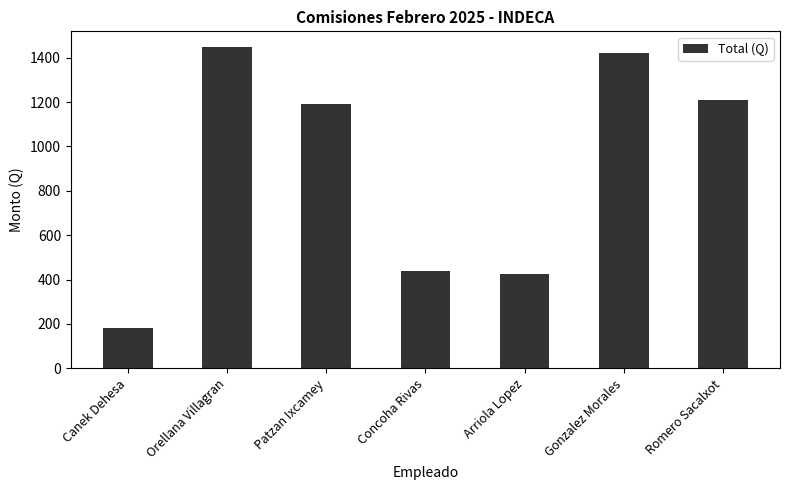

Reading left to right, transcribe all the data shown in this chart.

180.0	1446.4	1192.6	438.8	424.7	1421.6	1210.2